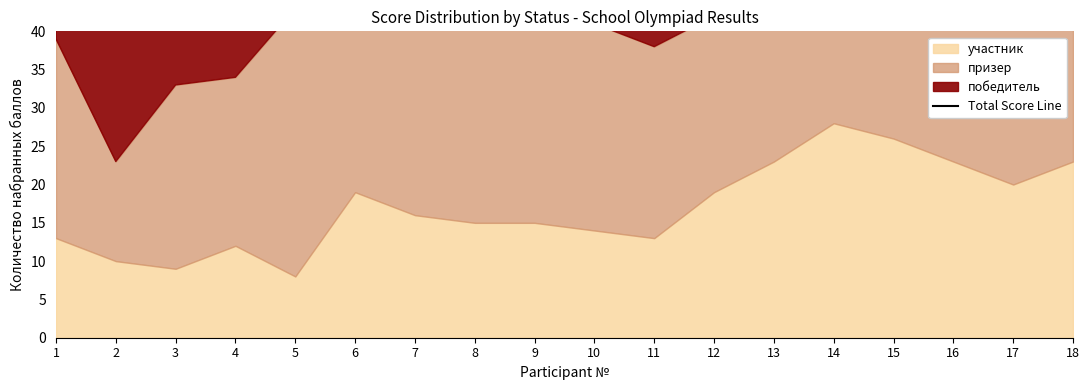

At which label does the data first exceed 66?

1